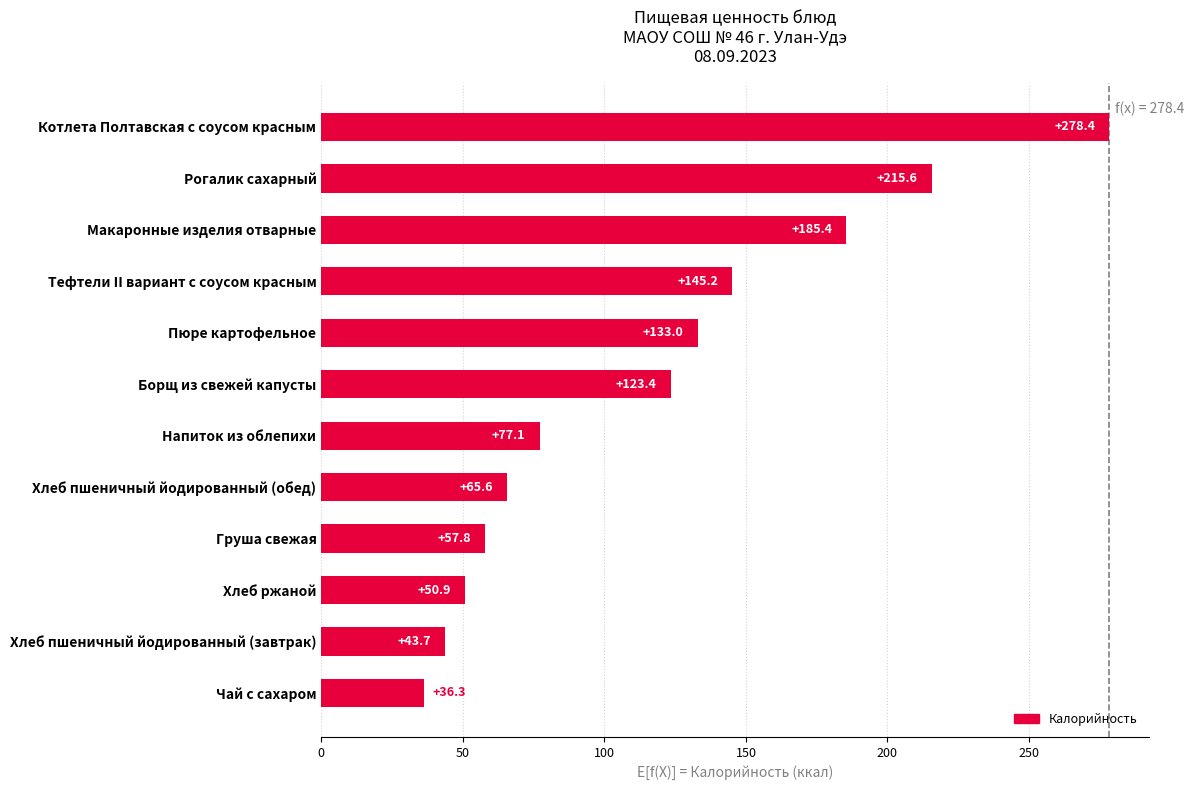

Count the number of categories in the chart.

12